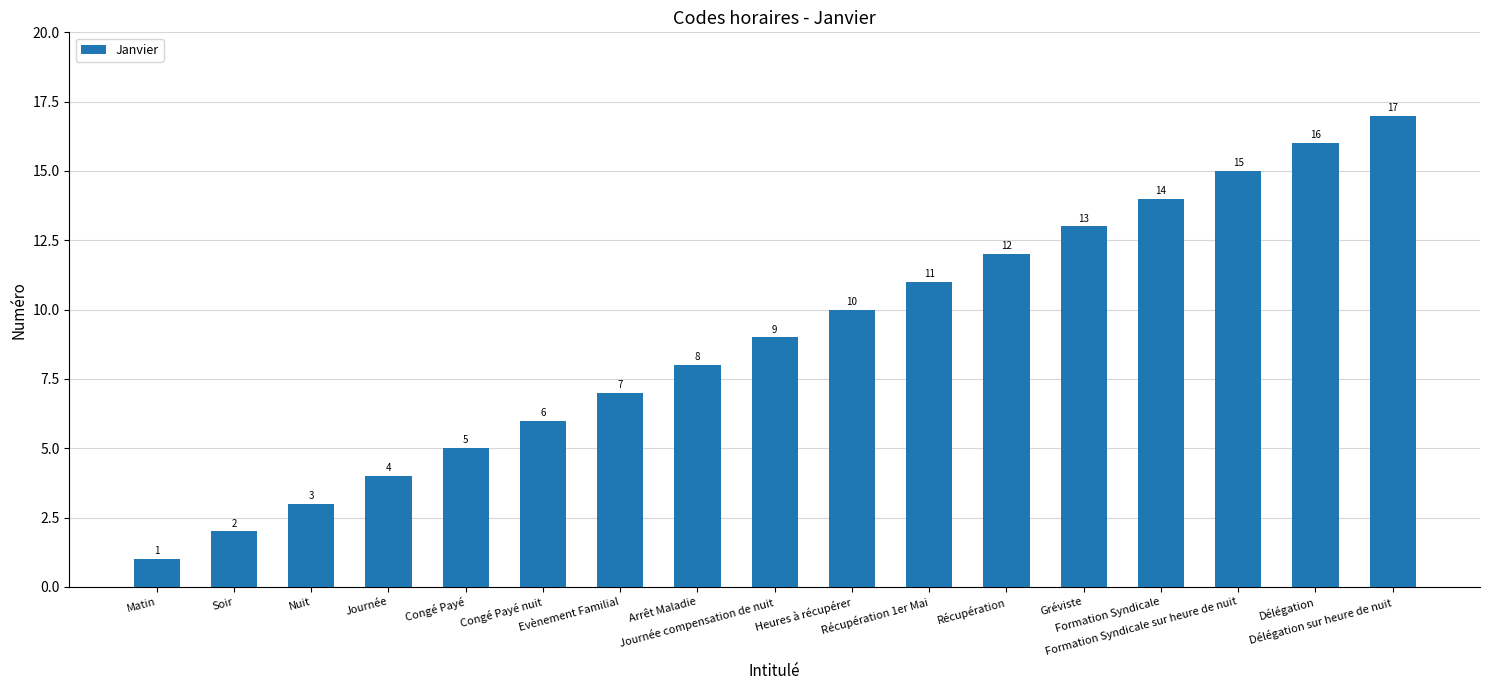

Approximately how many times larger is the value at Délégation sur heure de nuit compared to Soir?

8.5